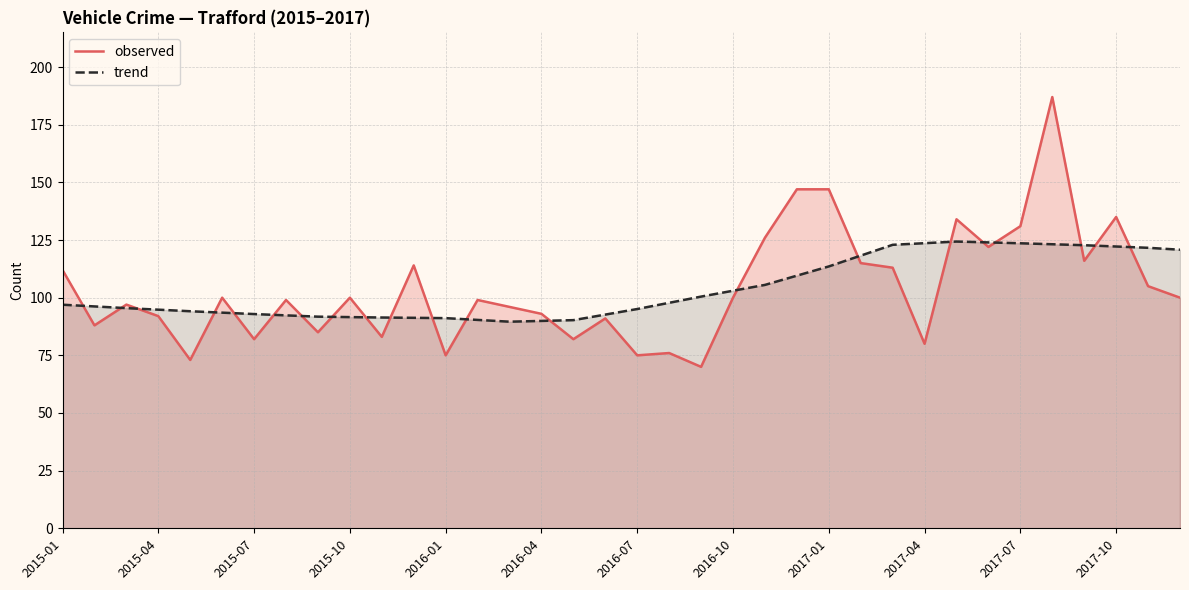

How many data points in observed are above 100?

14